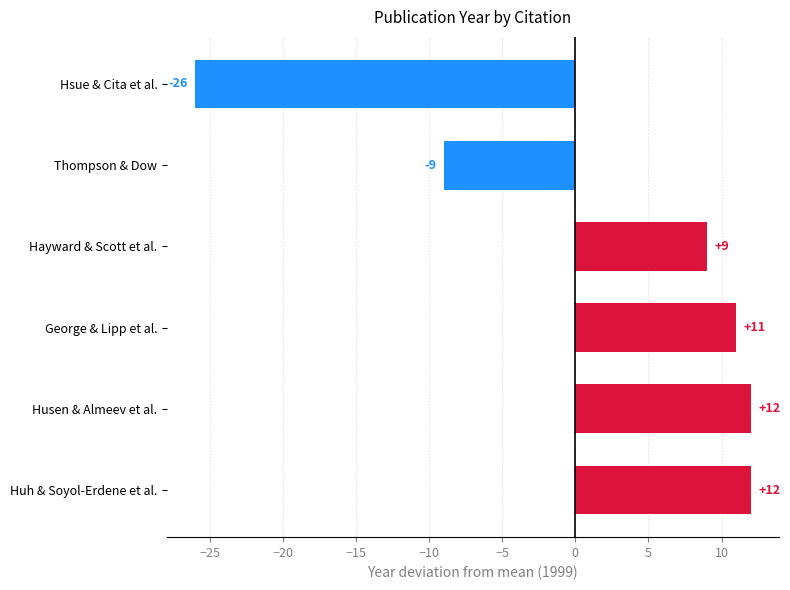

Does the chart contain any negative values?

Yes